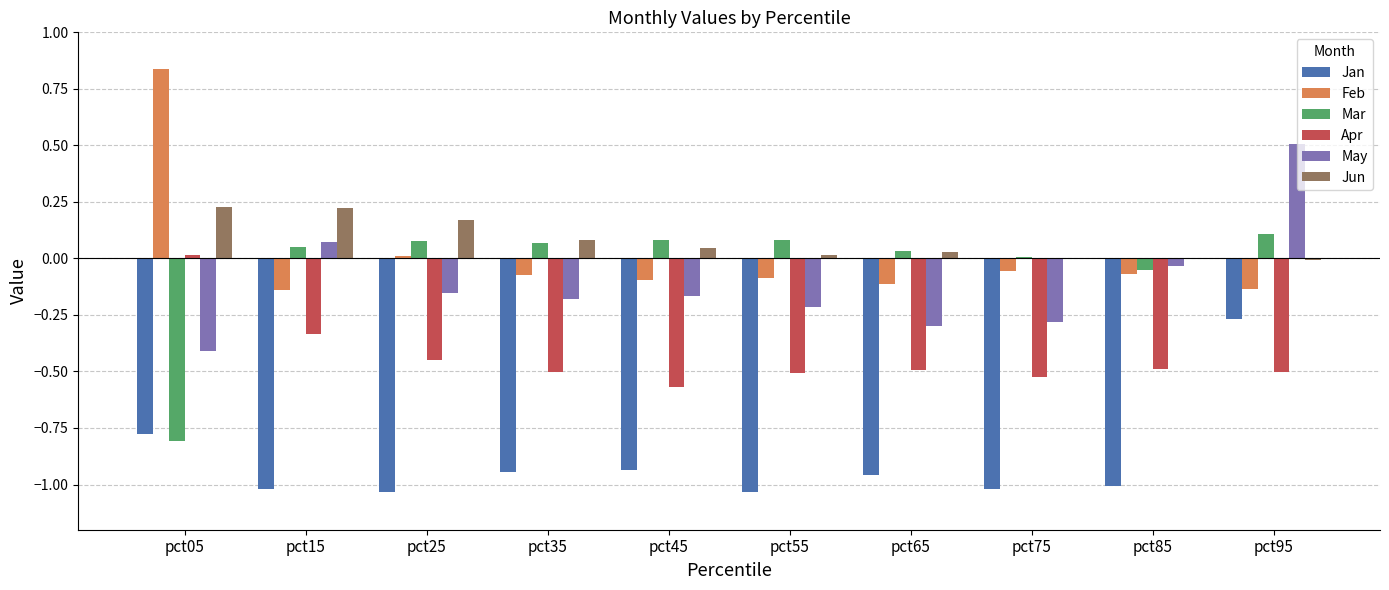

Is it true that Mar equals -0.4 at pct05?

False